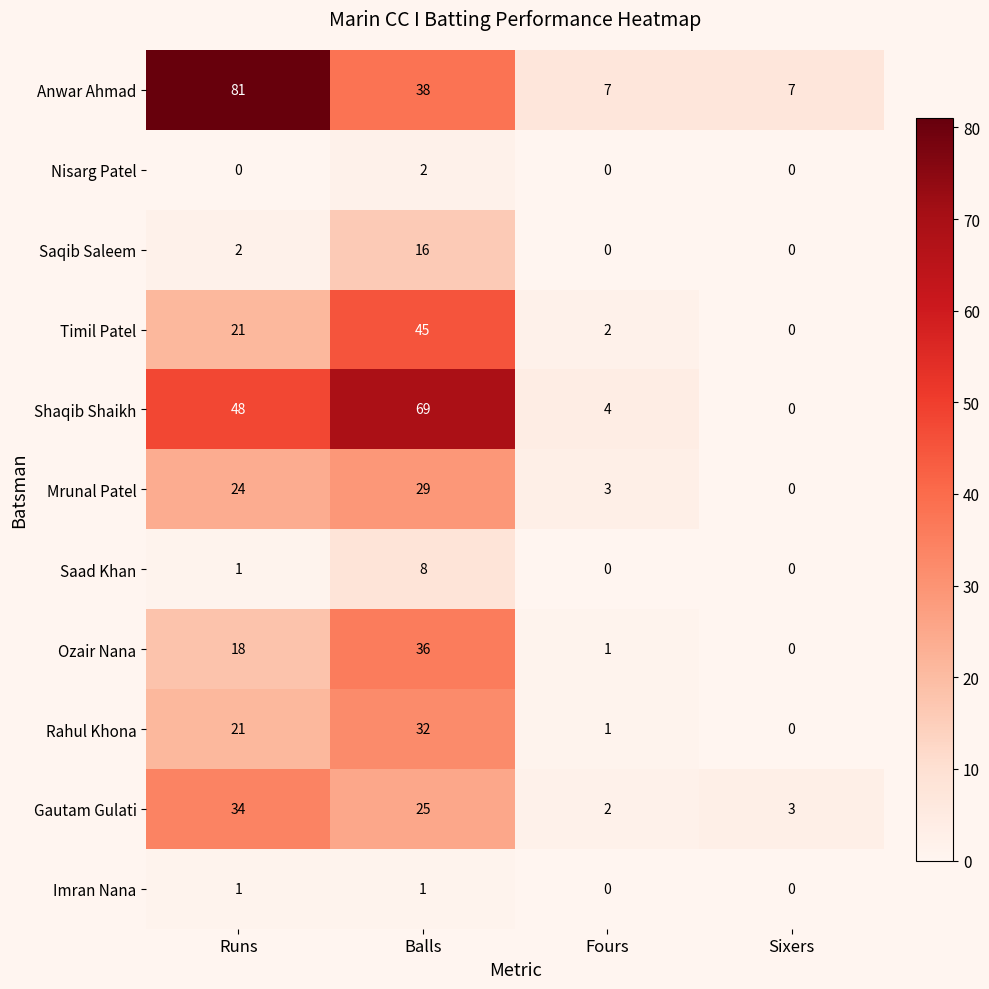

Rank the categories by Shaqib Shaikh value from highest to lowest.

Balls, Runs, Fours, Sixers